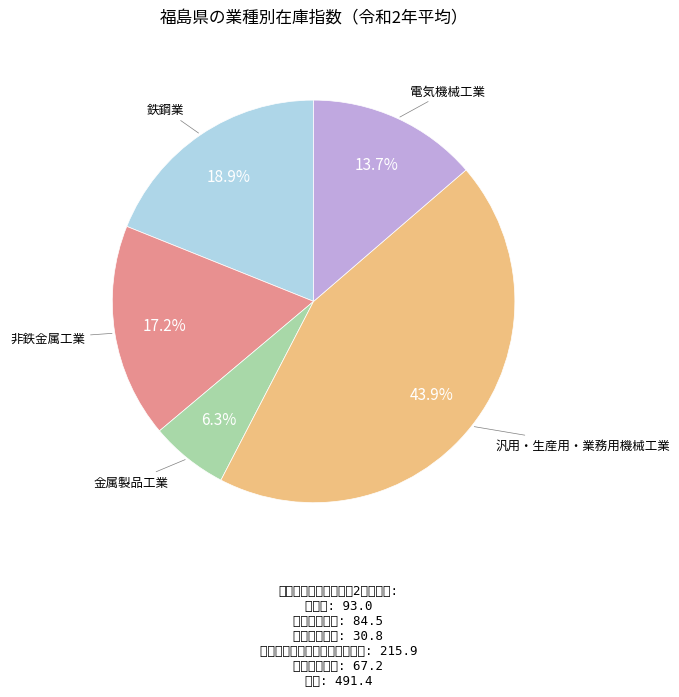

Does any single category account for the majority?

No